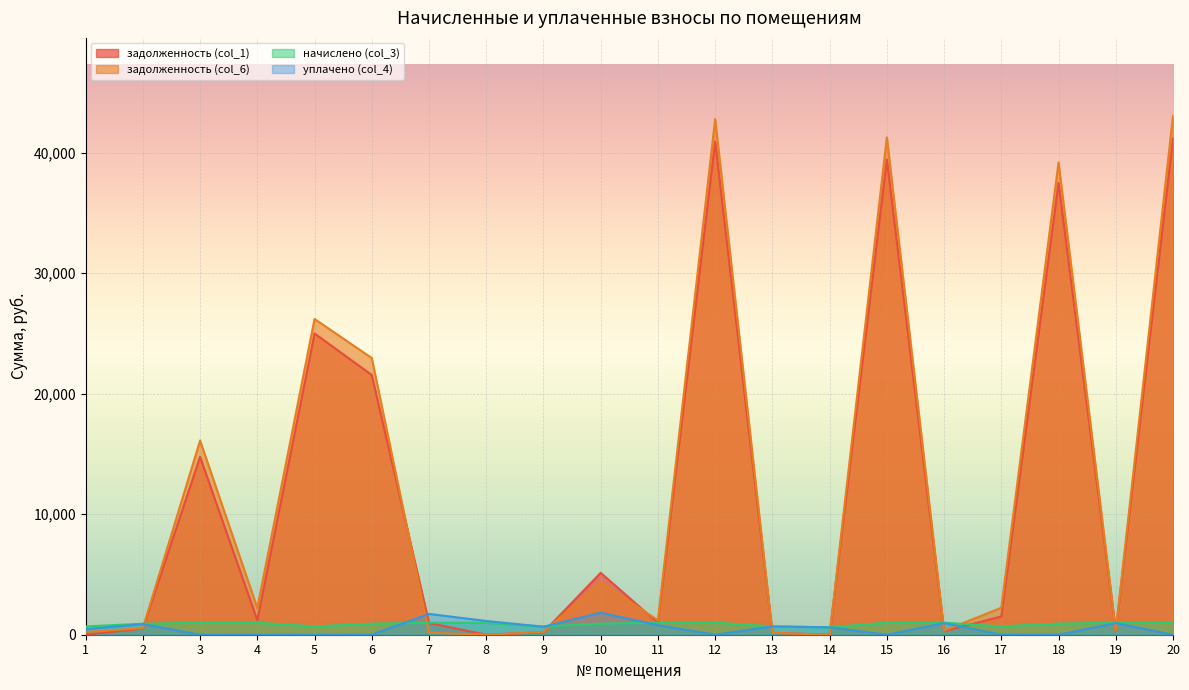

Between 2 and 8, which is larger?

2